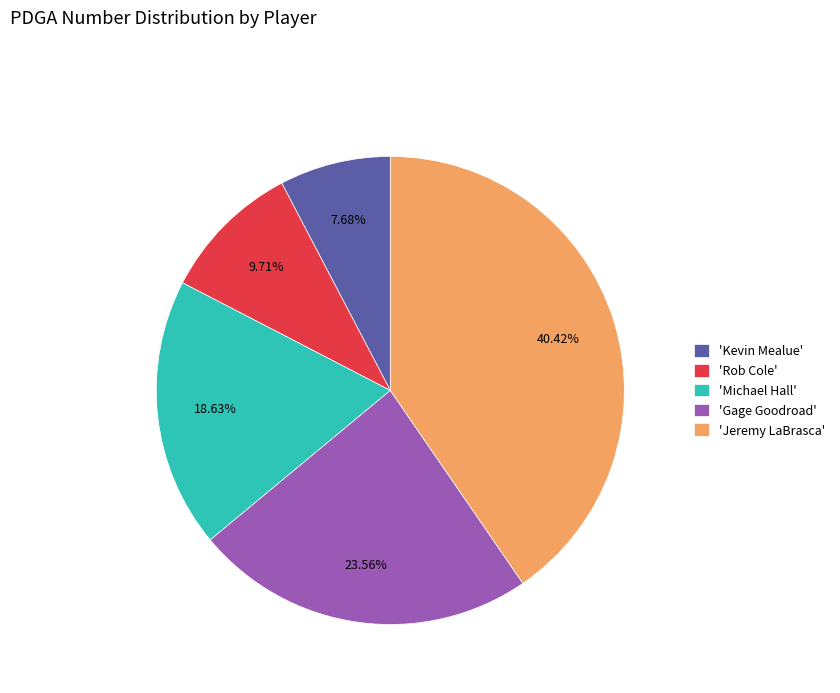

Which category has the biggest portion of the pie?

'Jeremy LaBrasca'